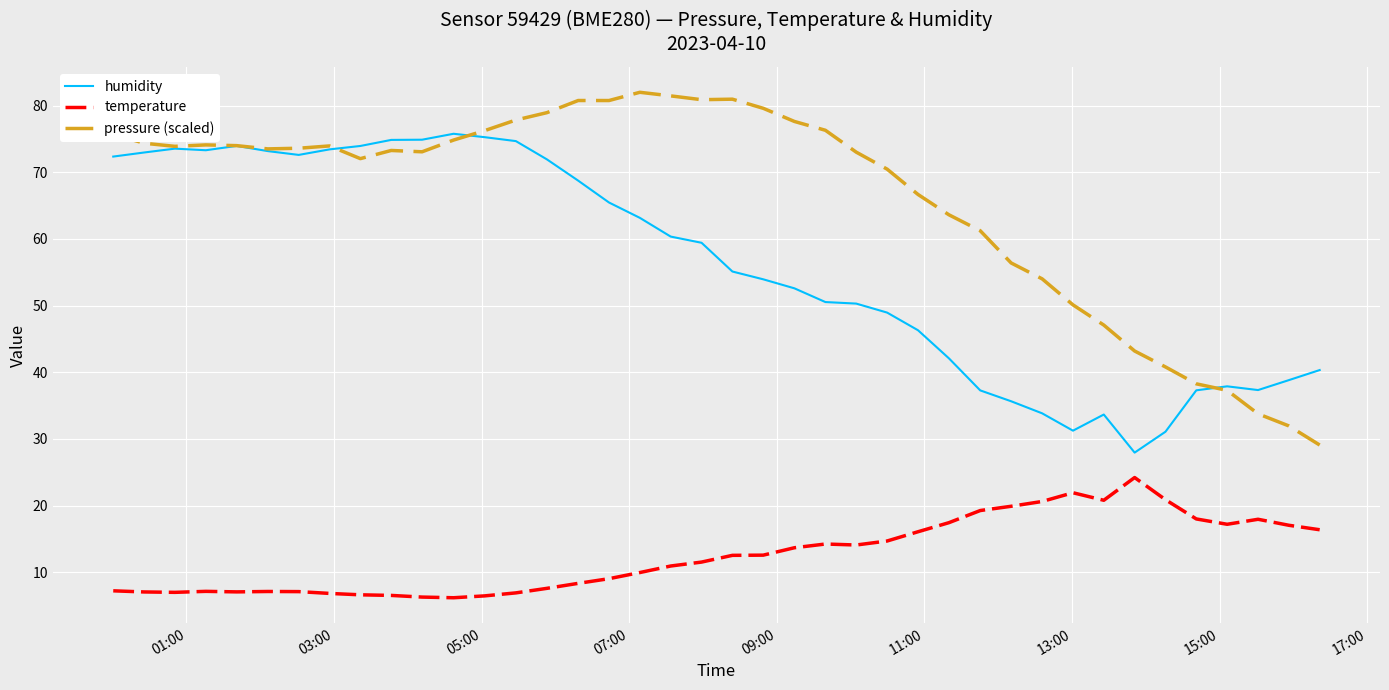

True or false: humidity and temperature intersect in this chart.

False